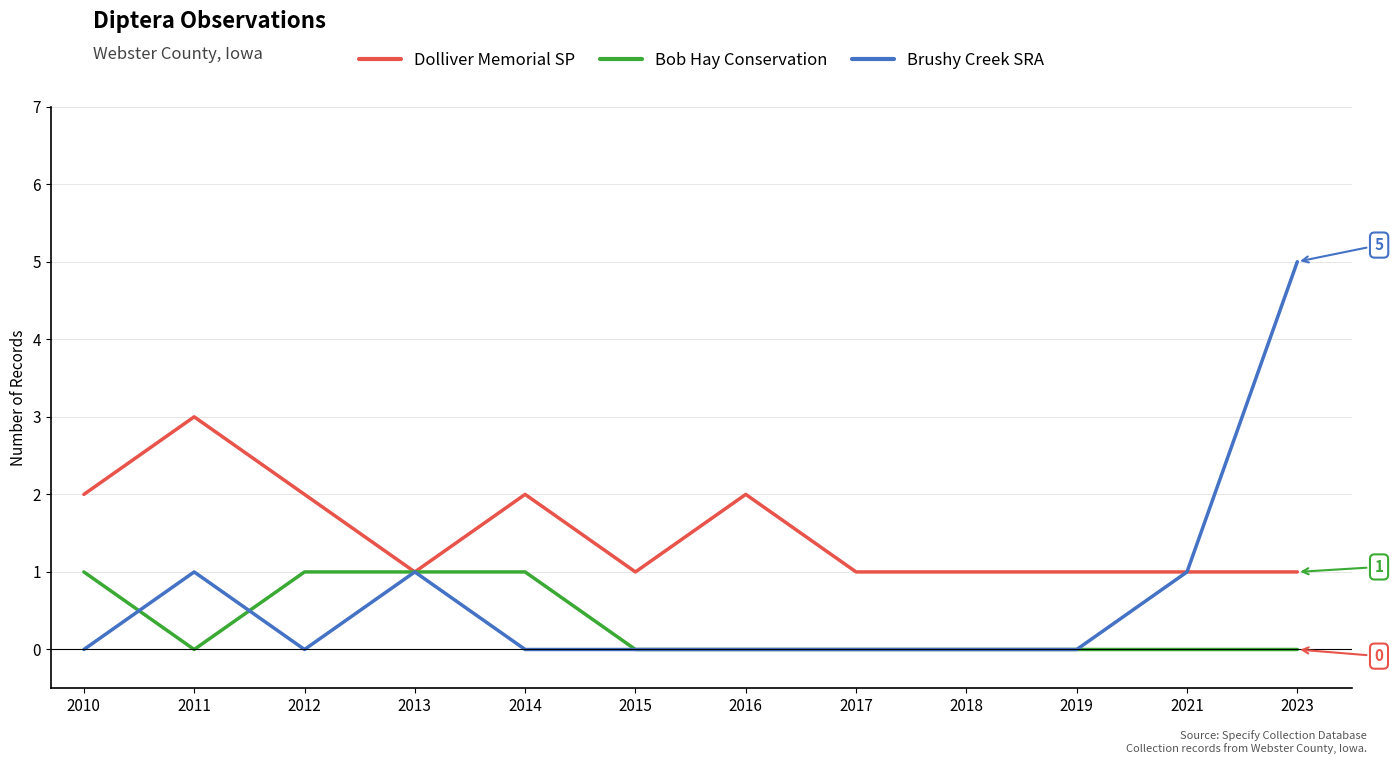

Rank the series by their average value, from lowest to highest.

Bob Hay Conservation, Brushy Creek SRA, Dolliver Memorial SP